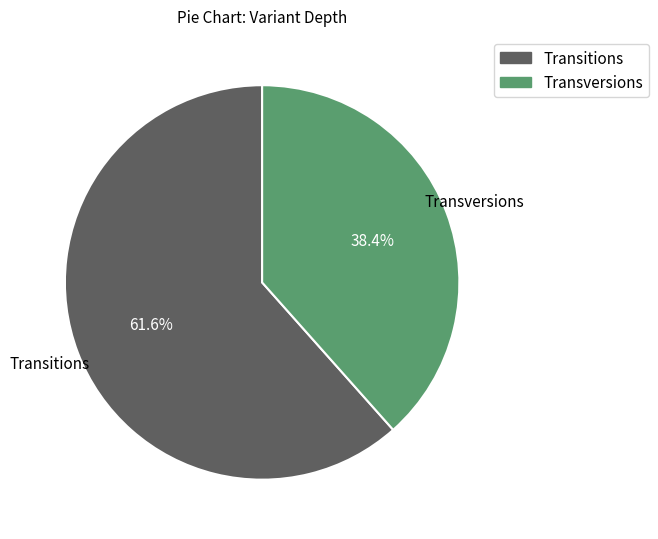

Is there a majority slice in this chart?

Yes